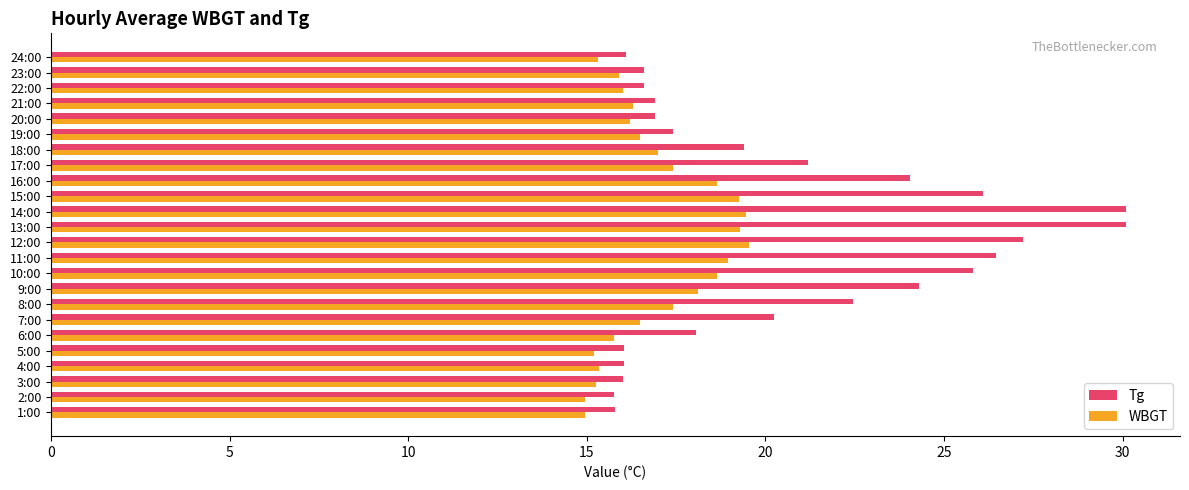

The value of WBGT at 22:00 is 9.2. True or false?

False